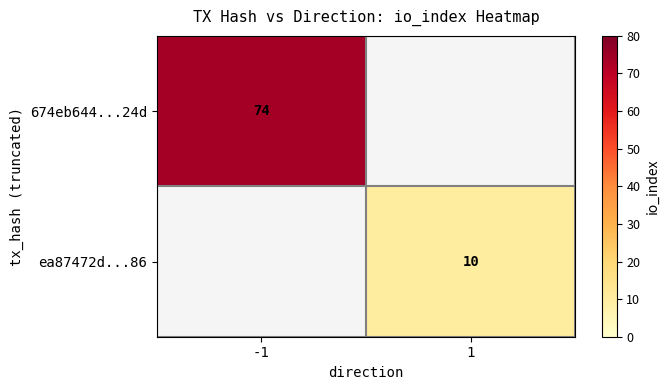

At how many categories does at least one series exceed 67?

1